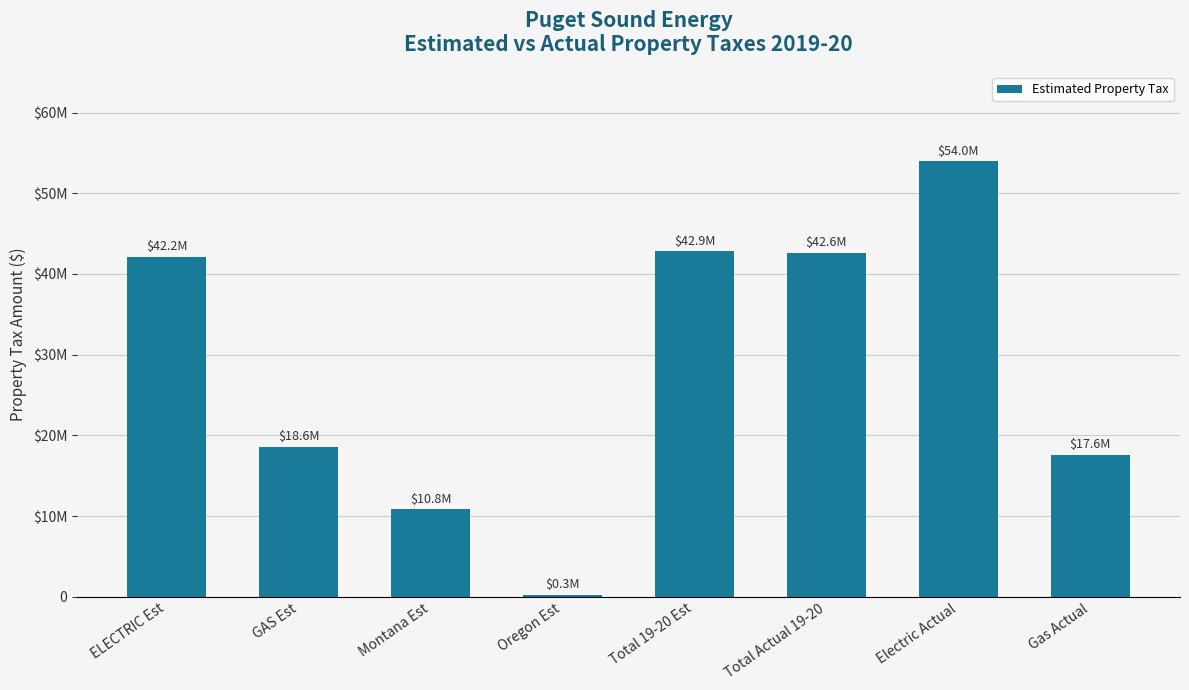

What is the label of the 5th bar from the left?

Total 19-20 Est